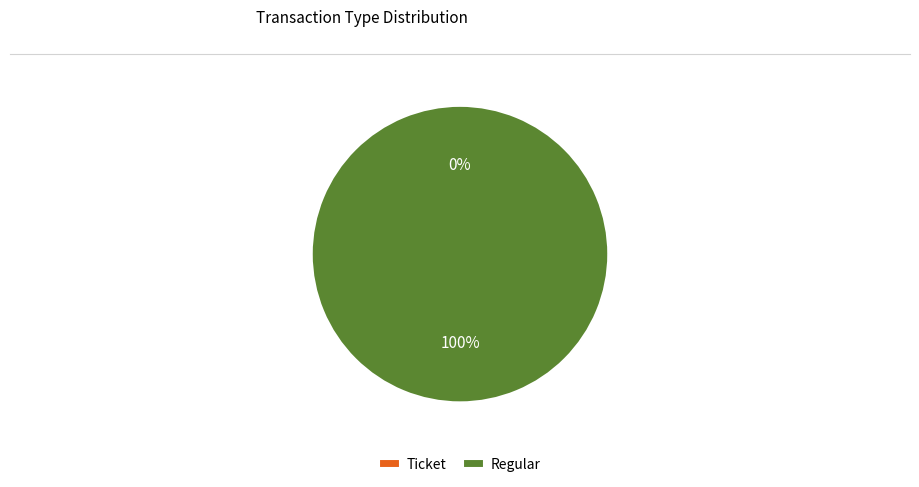

Which slice is the largest?

Regular